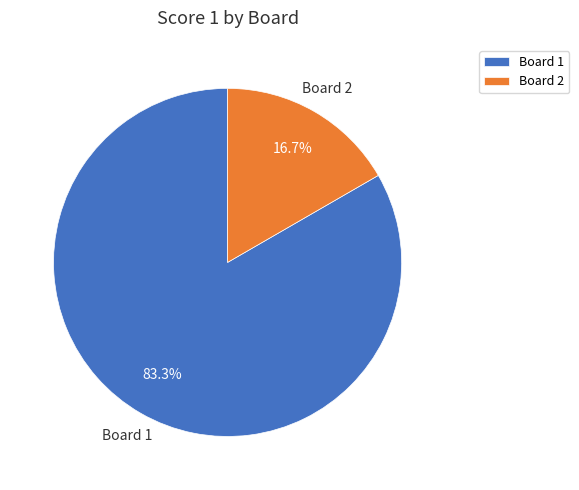

Which category has the smallest portion of the pie?

Board 2